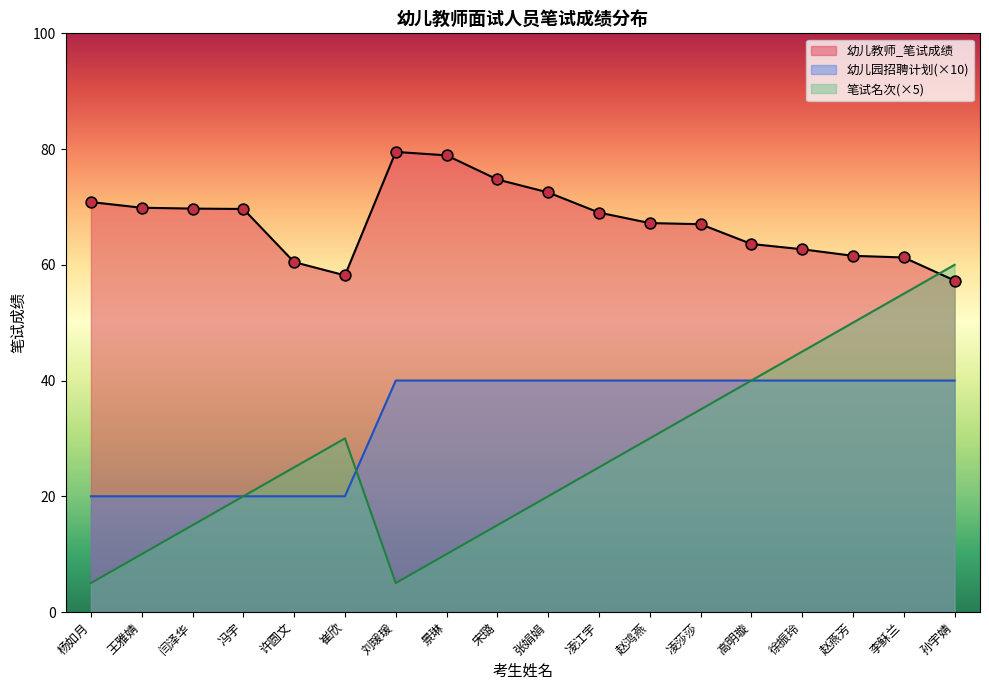

Which series has the largest Y range (max minus min)?

笔试名次